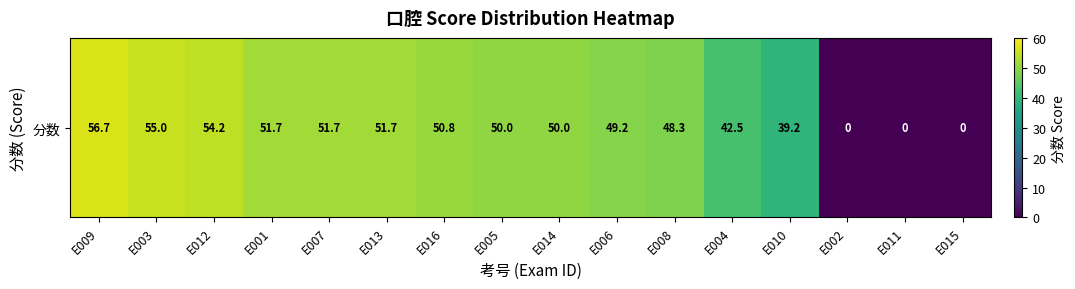

Reading left to right, extract all data points from this chart.

56.7	55.0	54.2	51.7	51.7	51.7	50.8	50.0	50.0	49.2	48.3	42.5	39.2	0.0	0.0	0.0